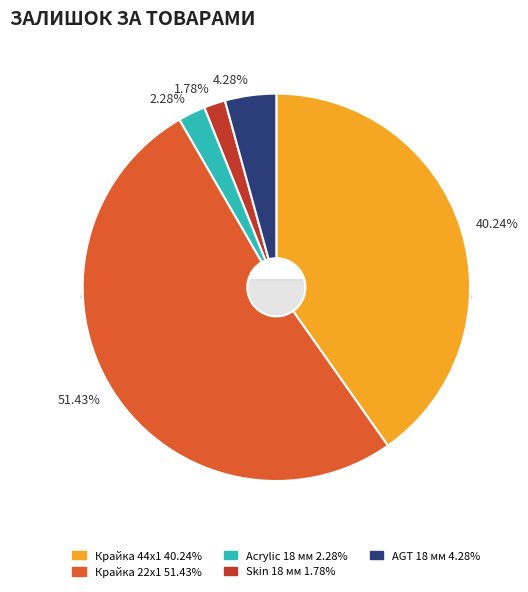

The Acrylic 285112217 slice represents 11% of the pie. True or false?

False